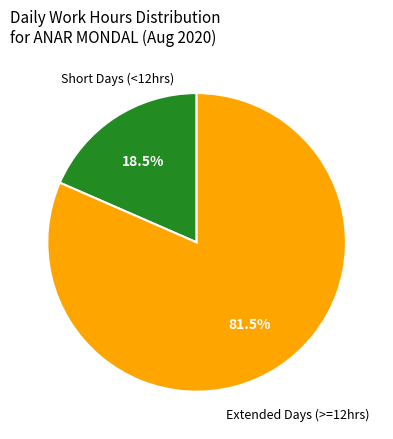

Which slice represents more than half of the pie?

Extended Days (>=12hrs)